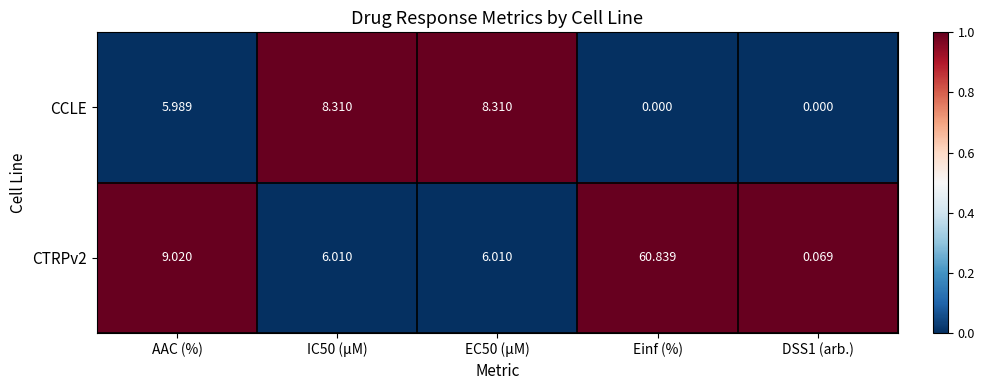

At which category is the sum across all series the highest?

Einf (%)